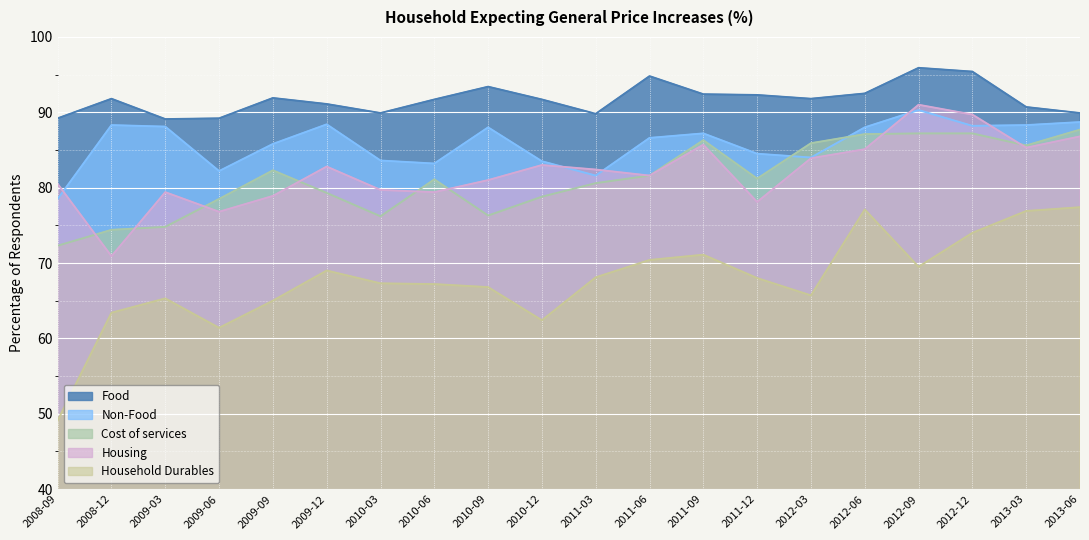

At which category does Housing reach its first local valley?

2008-12